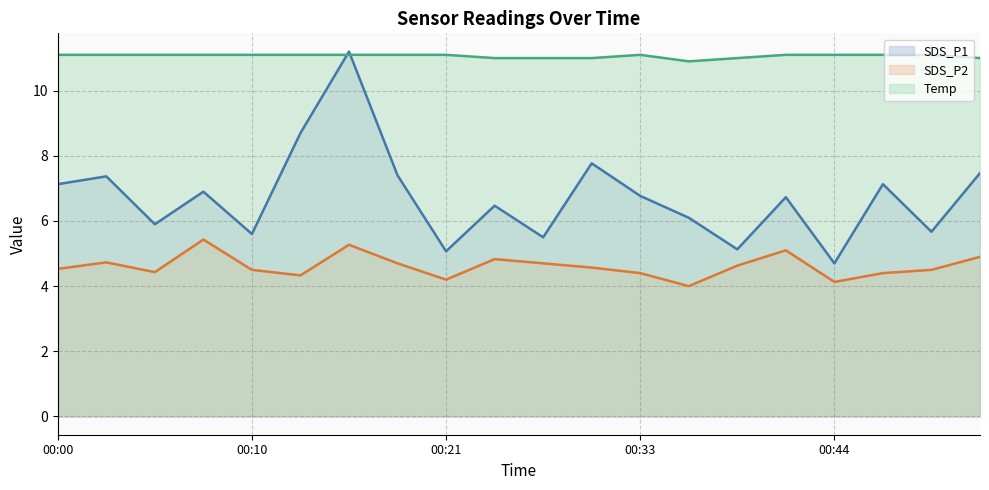

Which series has the largest range (max minus min)?

SDS_P1